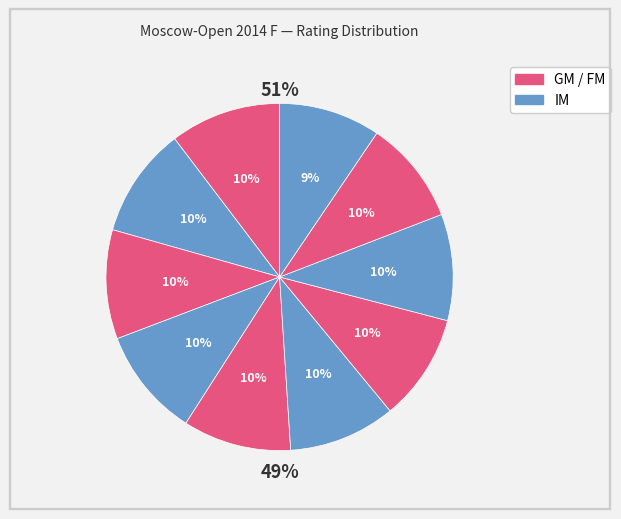

To the nearest percent, what is the difference between the Andriasian Zaven (ARM) and Vavulin Maksim (RUS) slice percentages?

1%